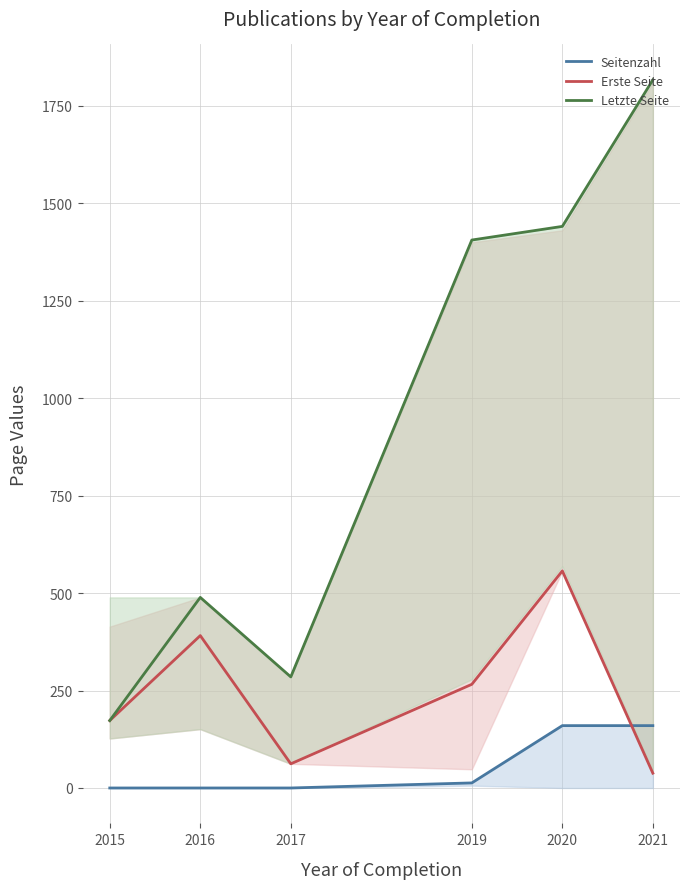

Which series has the widest spread of values?

Letzte Seite